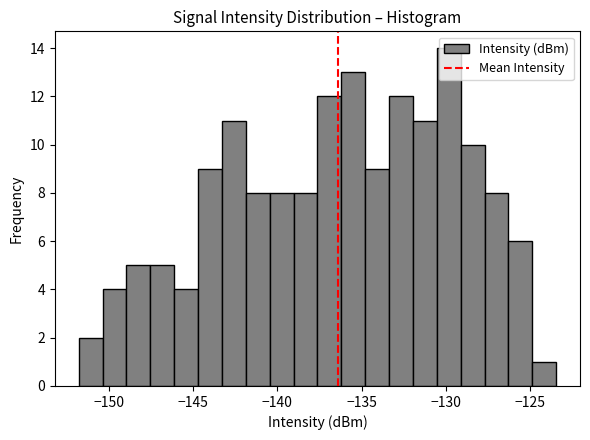

Read against the x-axis, roughly where is the centre of the tallest bar?

-130.0